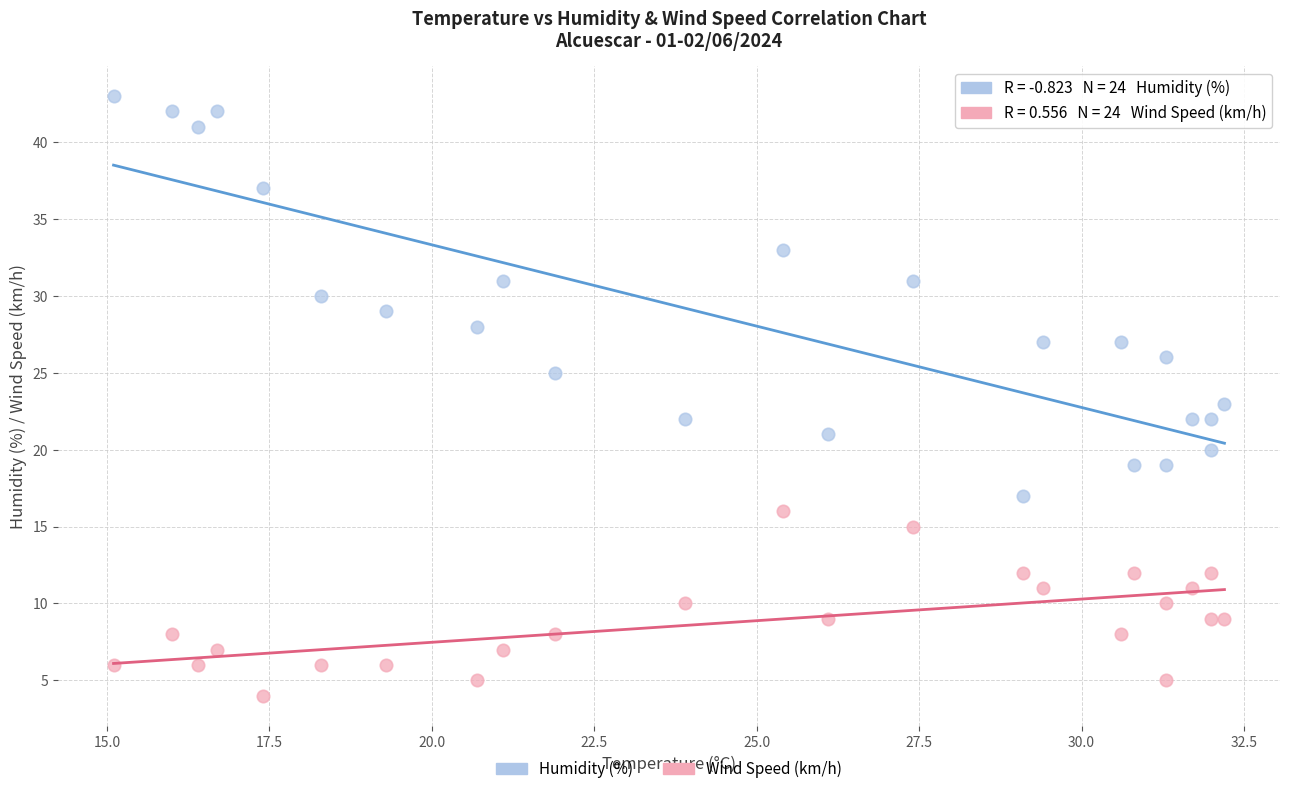

Which series has the widest spread of Y values?

Humidity (%)